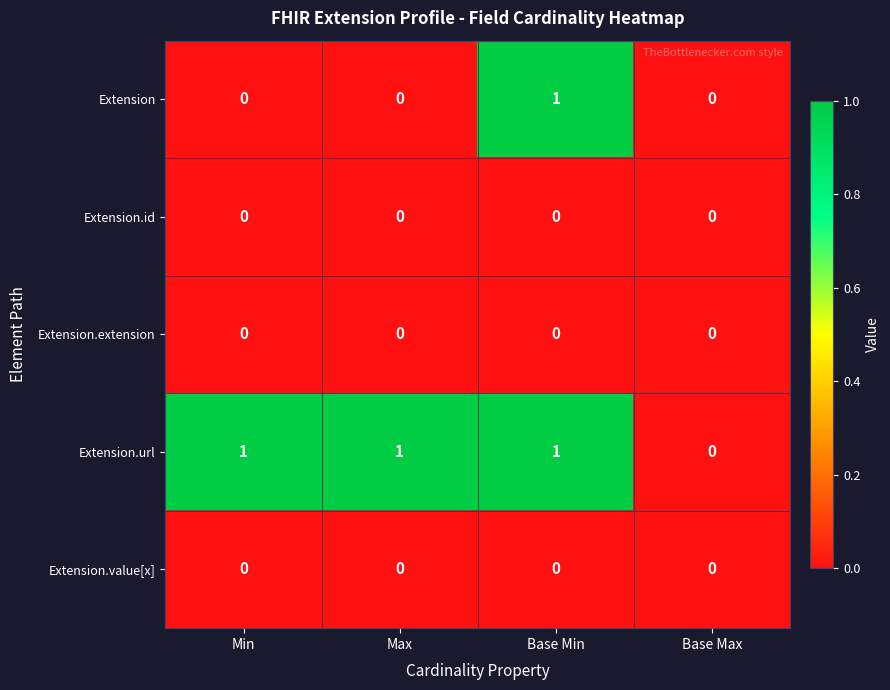

The Extension.url series shows 1 at Max. True or false?

True